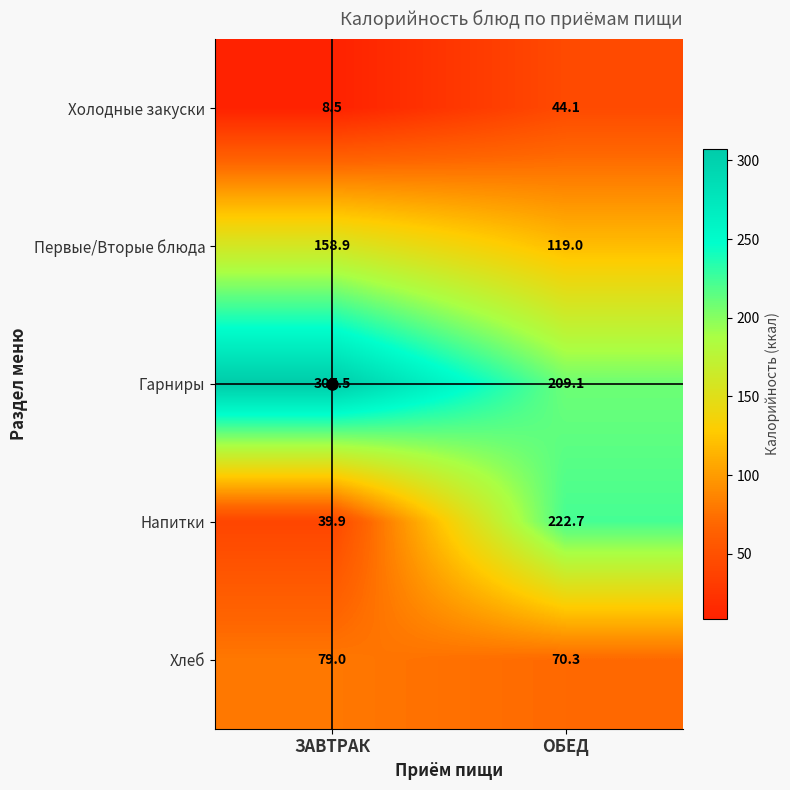

Which series changed the most between ЗАВТРАК and ОБЕД?

Напитки